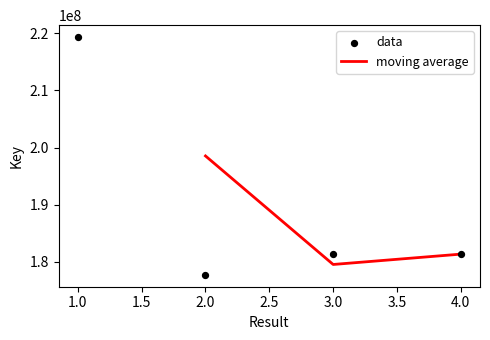

What is the ratio of the value at 2 to the value at 3?

1.0